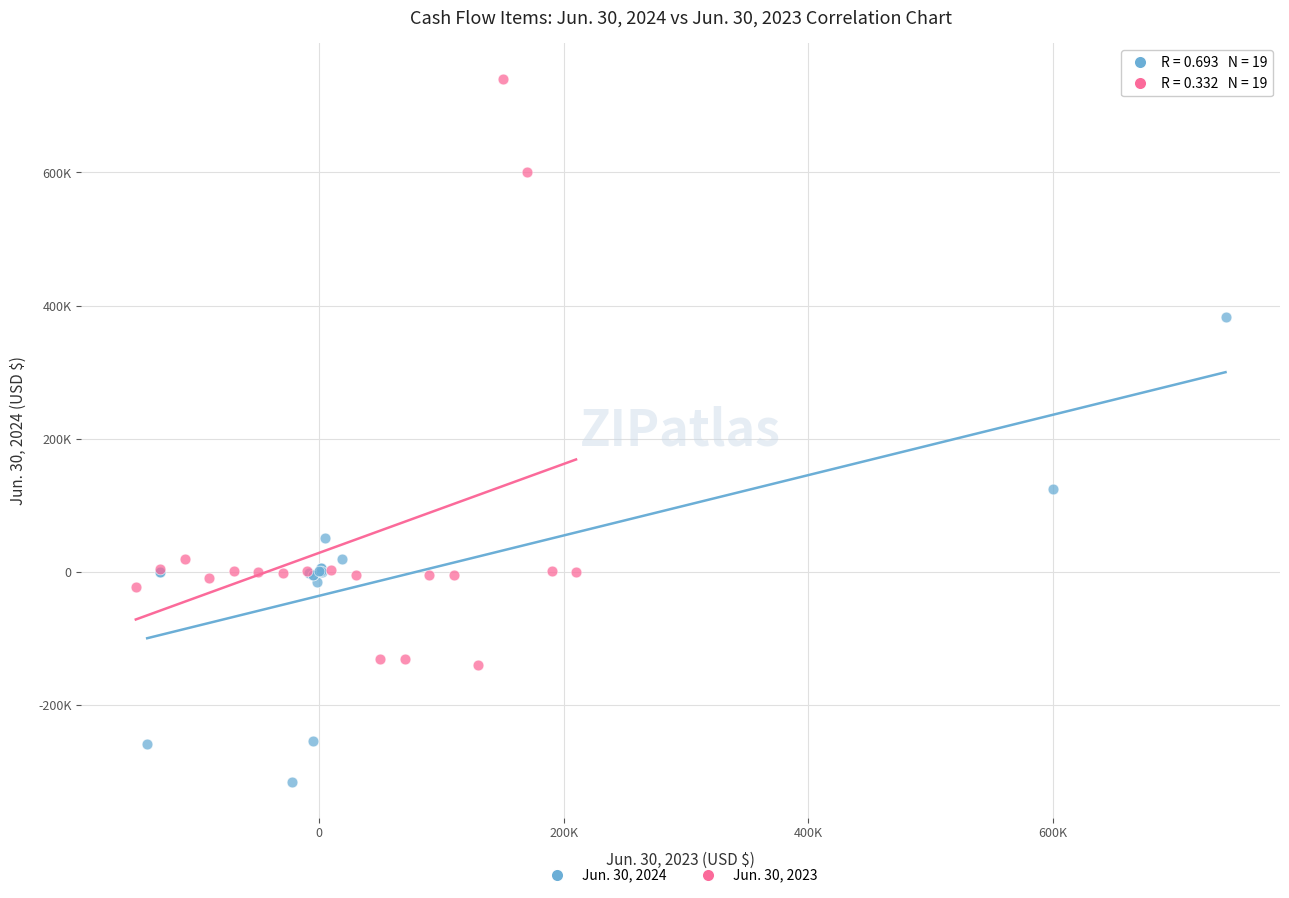

Which series reaches the minimum Y coordinate?

Jun. 30, 2024